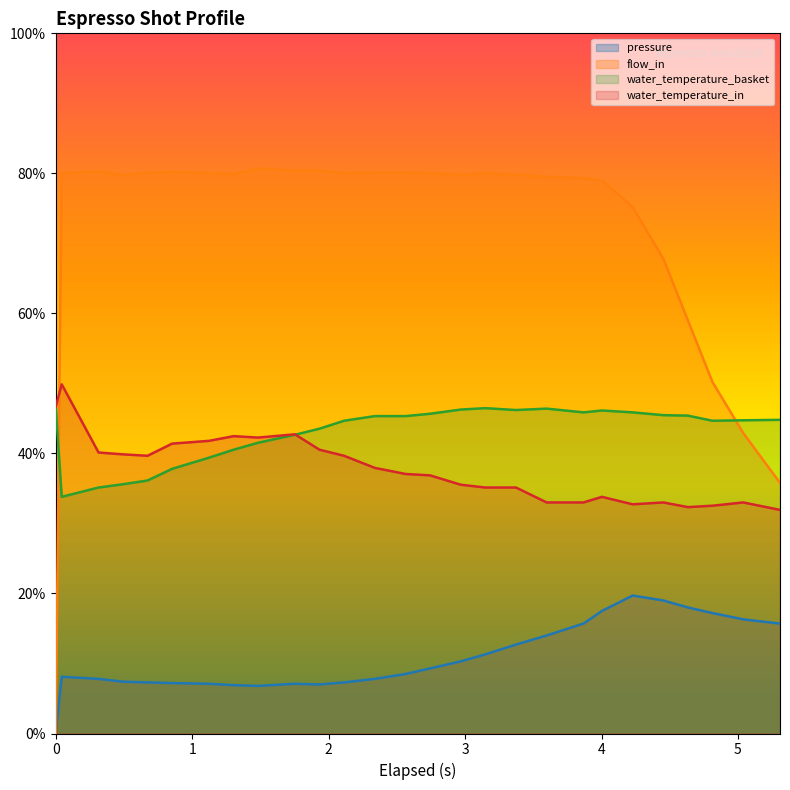

True or false: pressure and flow_in intersect in this chart.

False